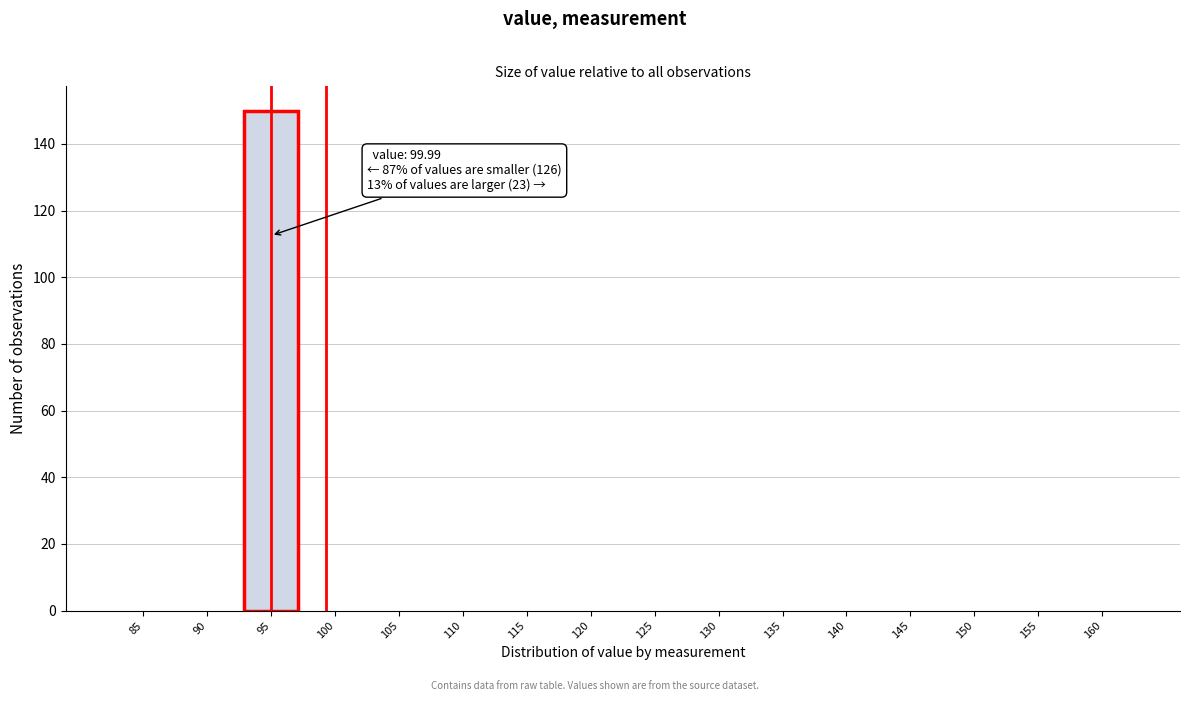

Reading right to left, transcribe all the data shown in this chart.

160=0	155=0	150=0	145=0	140=0	135=0	130=0	125=0	120=0	115=0	110=0	105=0	100=0	95=150	90=0	85=0